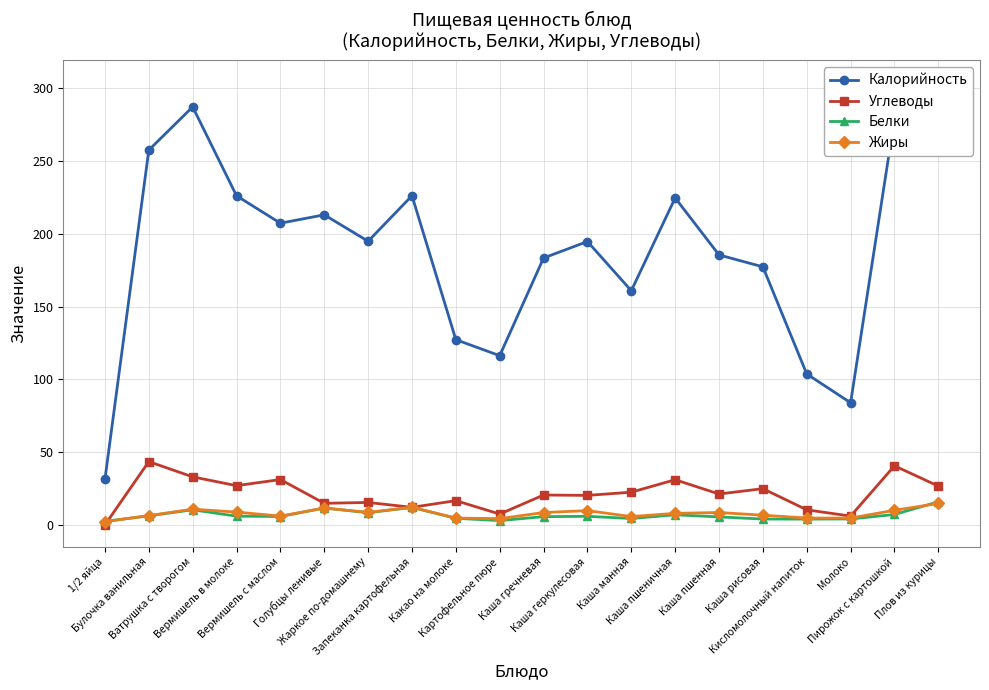

What value does the Белки series have at Картофельное пюре?

3.1